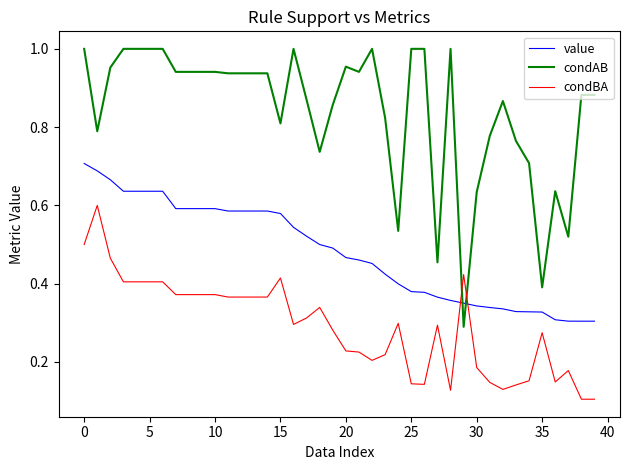

Rank the series by their average value, from lowest to highest.

condBA, value, condAB